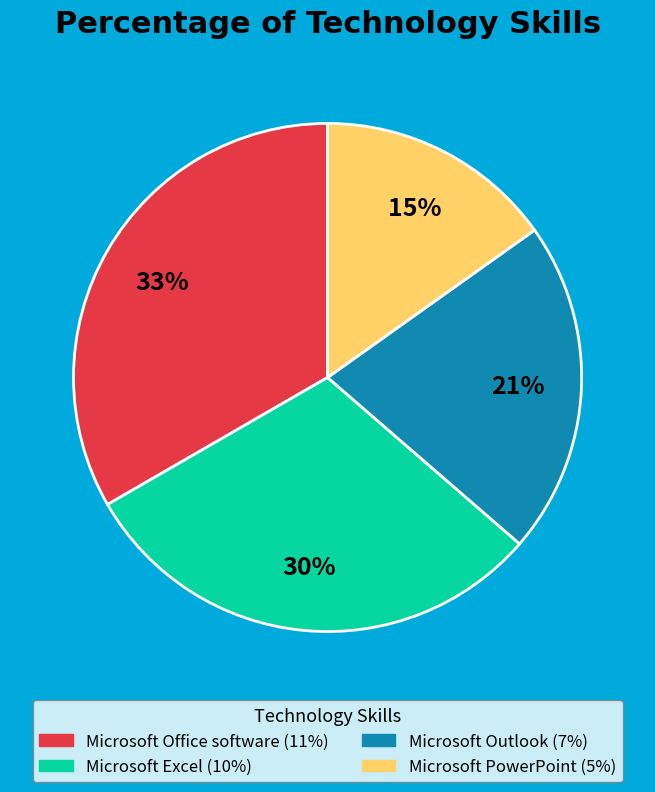

What is the ratio of the value at Microsoft Office software to the value at Microsoft Excel?

1.1